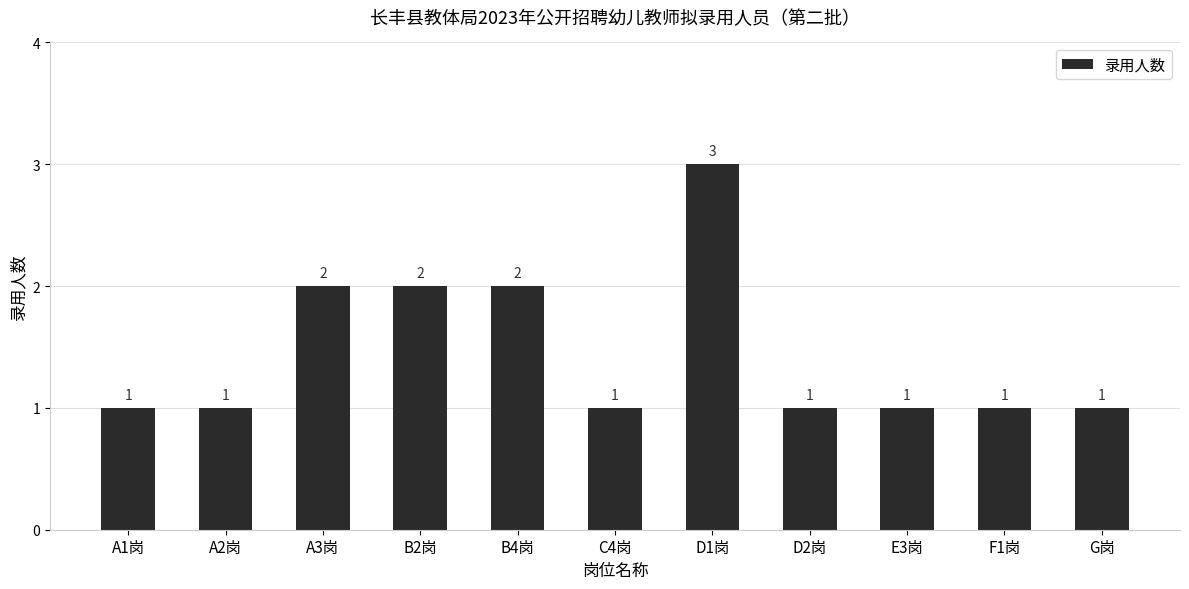

What position from the right is C4岗?

6